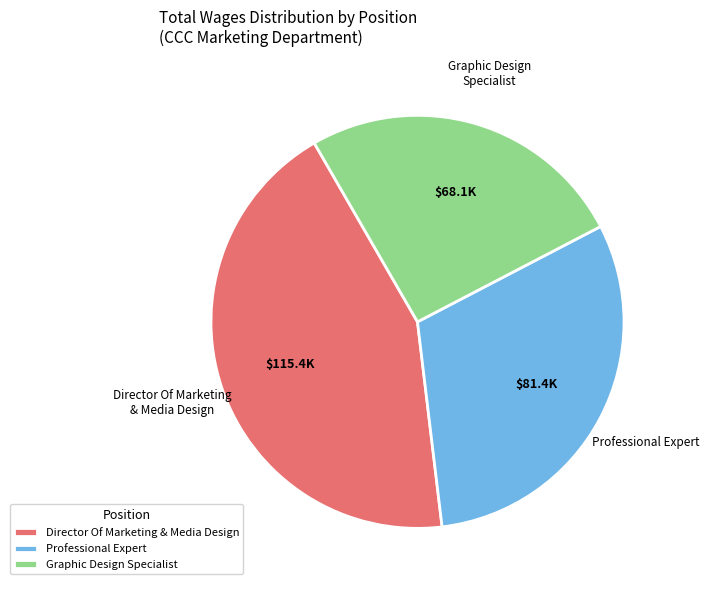

Is the sum of Graphic Design Specialist and Professional Expert greater than half?

Yes